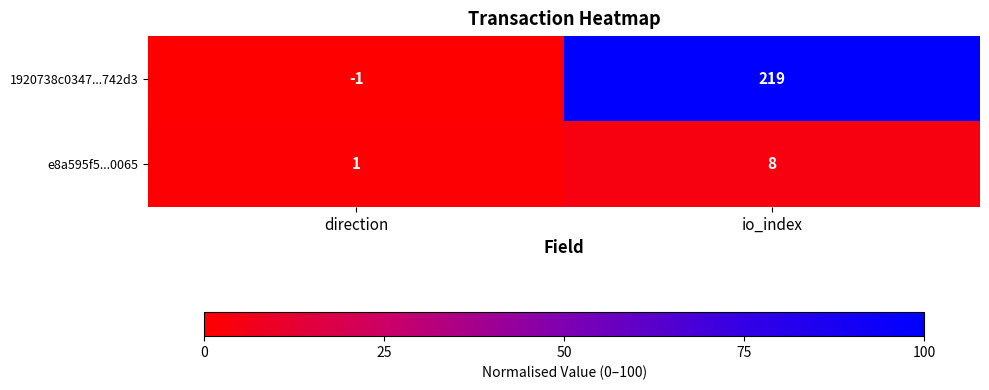

Between direction and io_index, which series saw the biggest shift?

1920738c0347...742d3